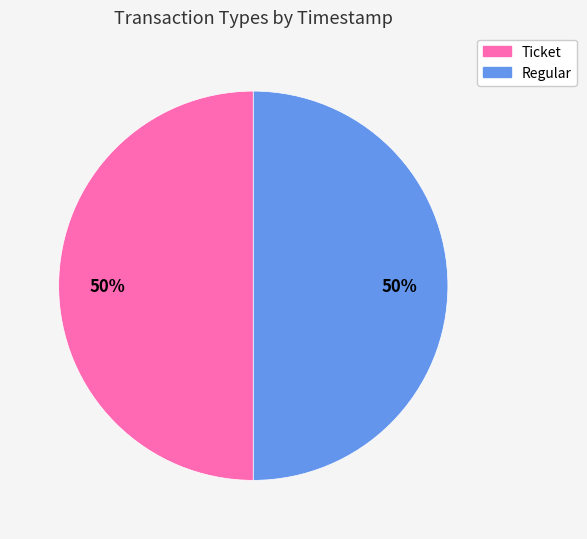

Is it true that Regular is 40% of the pie?

False